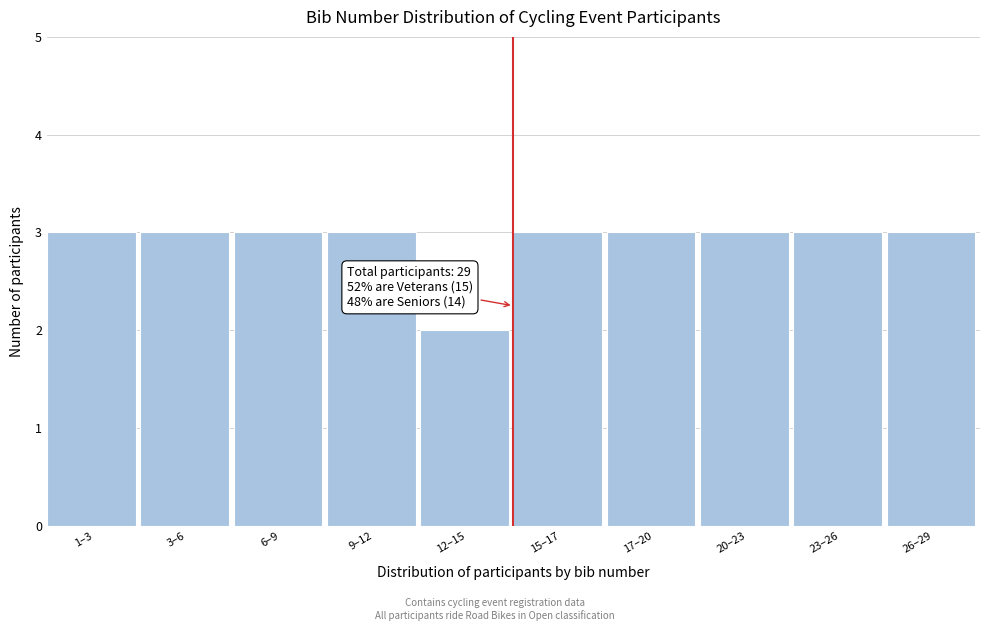

Reading left to right, extract all data points from this chart.

1–3=3	3–6=3	6–9=3	9–12=3	12–15=2	15–17=3	17–20=3	20–23=3	23–26=3	26–29=3